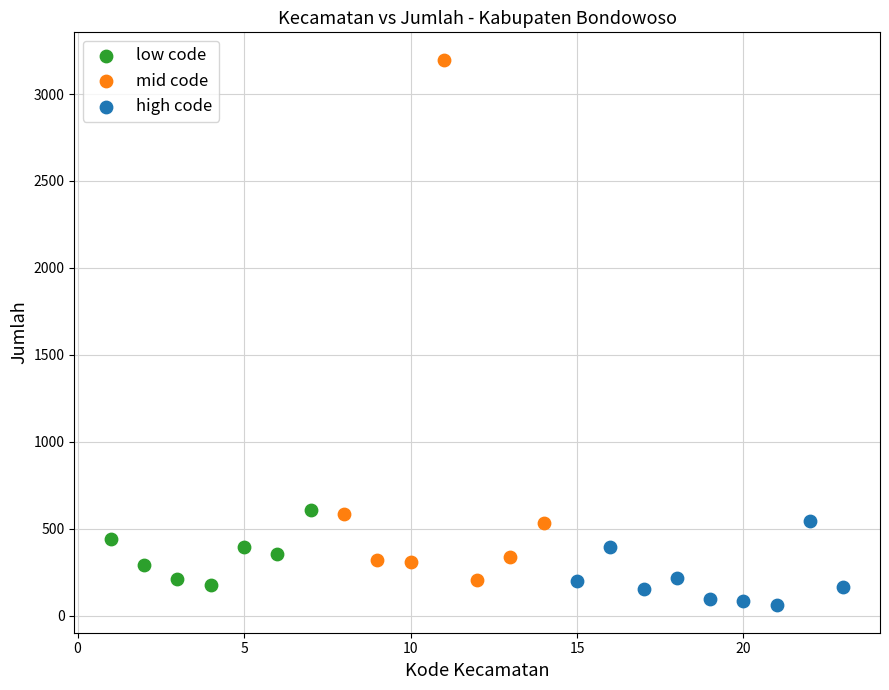

Which series has the largest Y range (max minus min)?

mid code